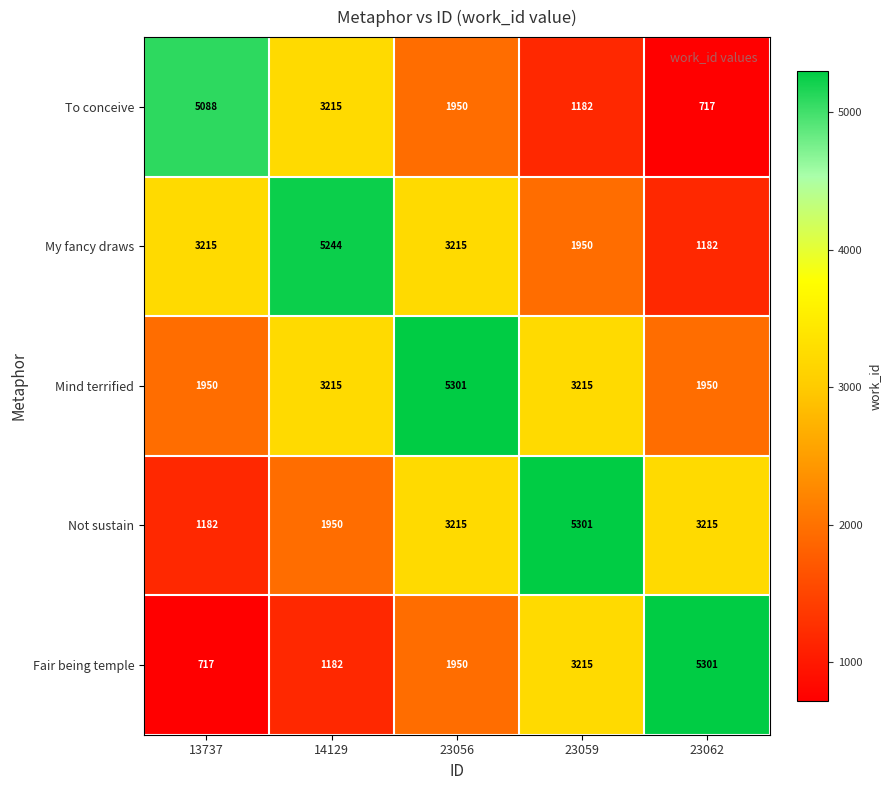

At which label does Fair being temple reach its minimum?

13737